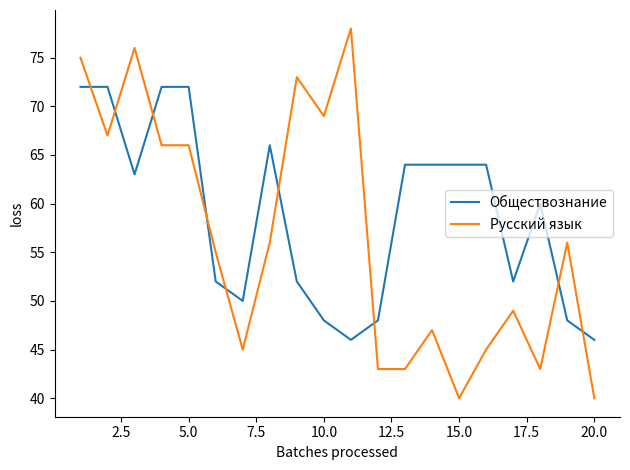

How many times do Обществознание and Русский язык cross each other?

9